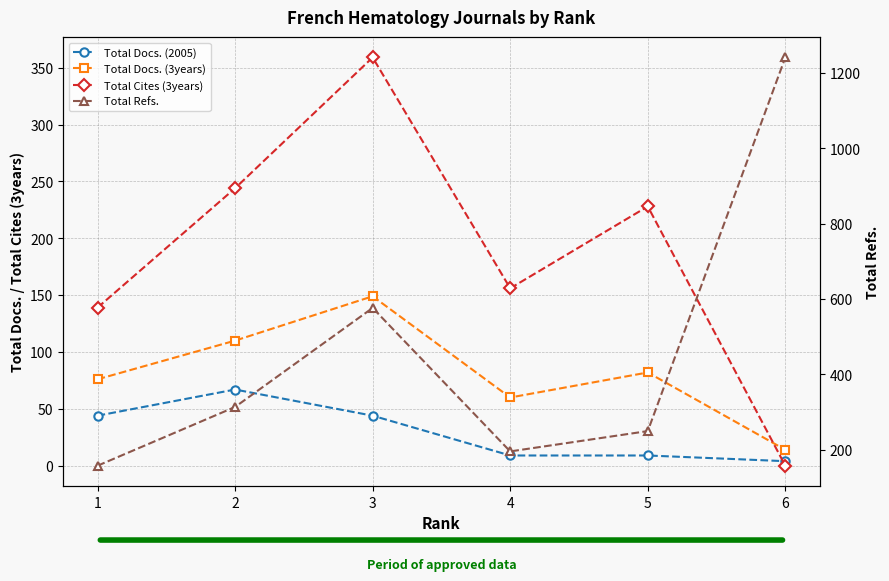

Rank the series by their maximum value, from highest to lowest.

Total Refs., Total Cites (3years), Total Docs. (3years), Total Docs. (2005)